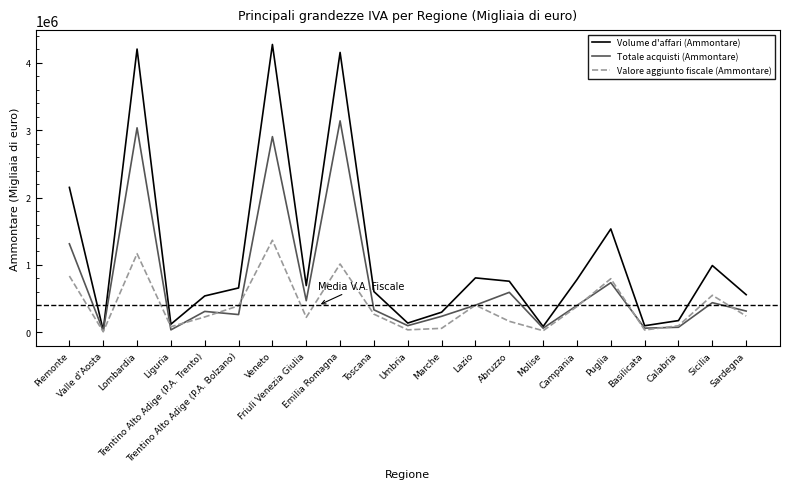

Rank the series by their maximum value, from highest to lowest.

Volume d'affari (Ammontare), Totale acquisti (Ammontare), Valore aggiunto fiscale (Ammontare)